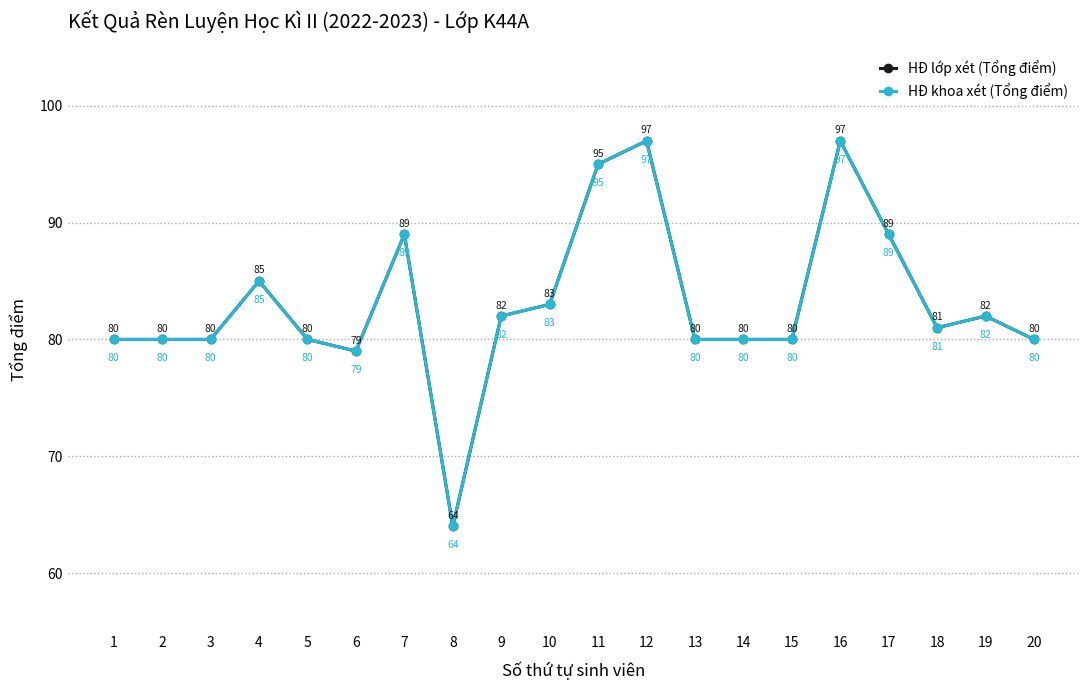

Does the chart have visible grid lines?

Yes